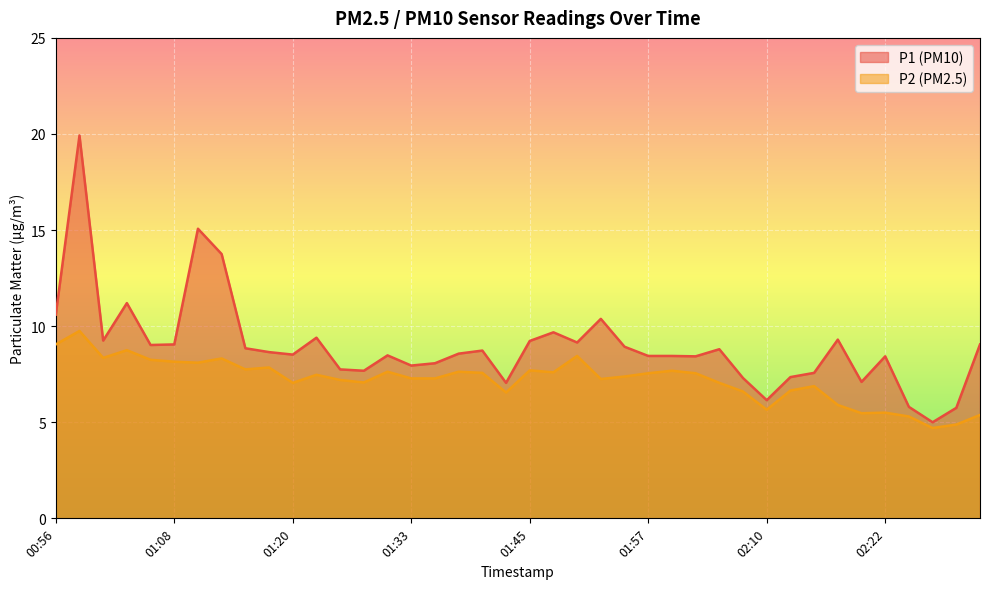

What is the difference between the P2 values at 02:02 and 01:42?

1.0